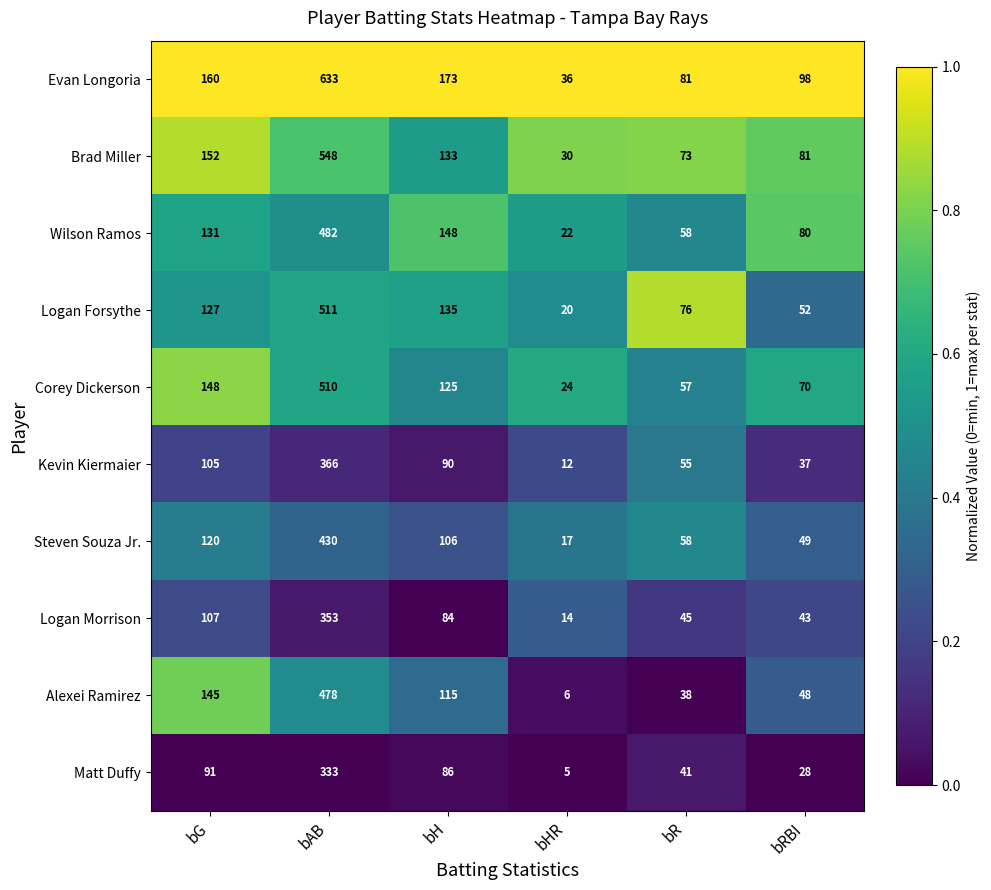

Where is Kevin Kiermaier nearest to the value 189?

bG